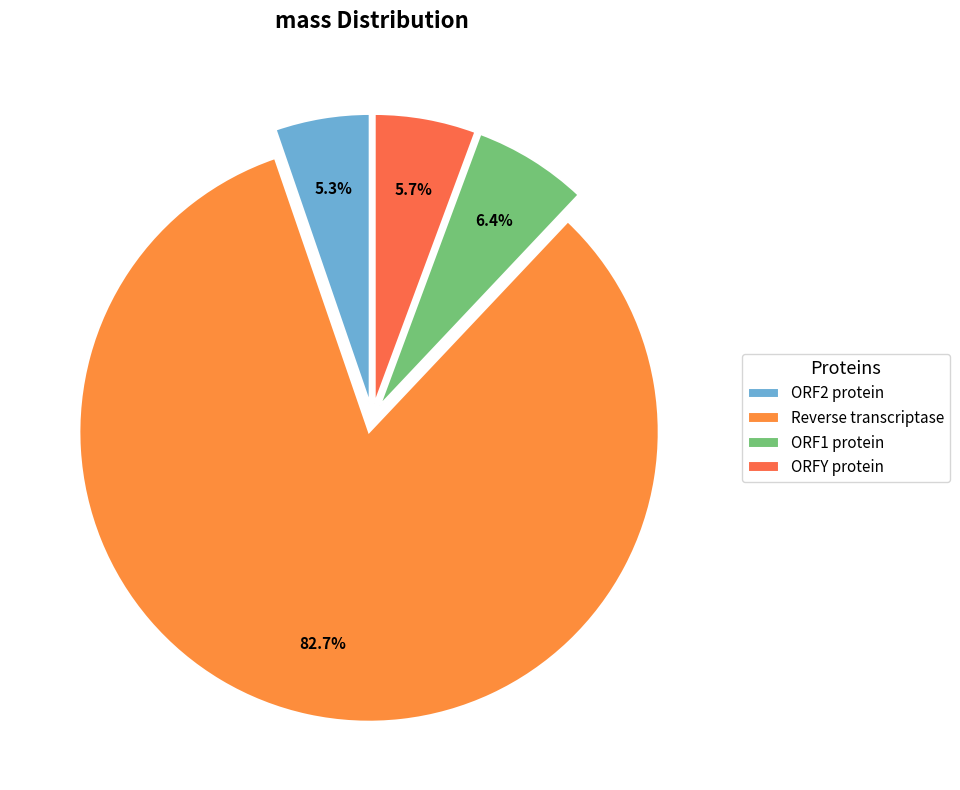

True or false: ORF1 protein accounts for 1% of the total.

False